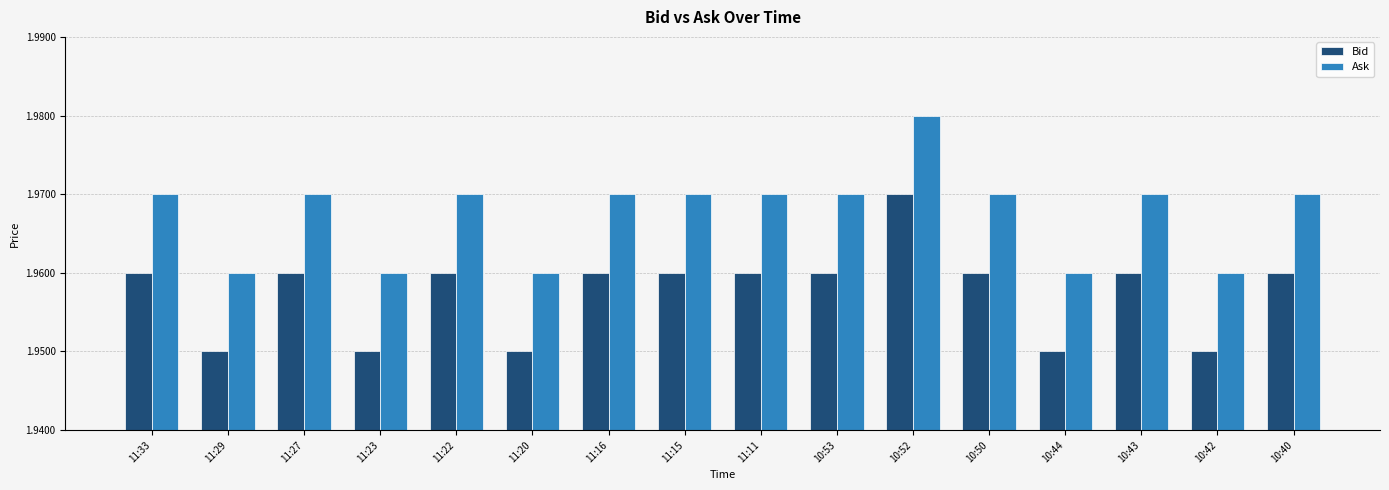

What is the sum of the Bid values at 11:20 and 11:16?

3.9